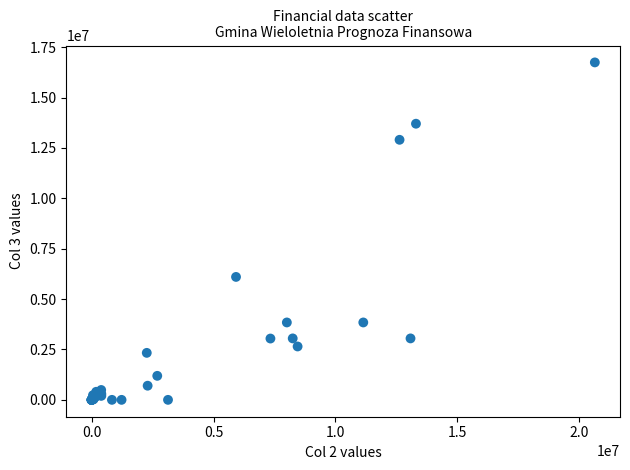

What Y value in the scatter plot is closest to 8371000?

6098967.0